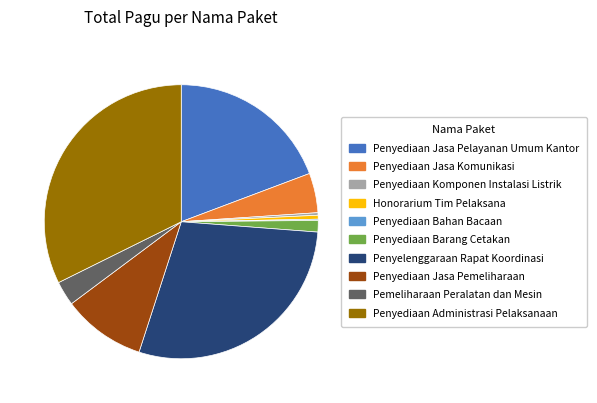

Between Pemeliharaan Peralatan dan Mesin and Honorarium Tim Pelaksana, which is larger?

Pemeliharaan Peralatan dan Mesin